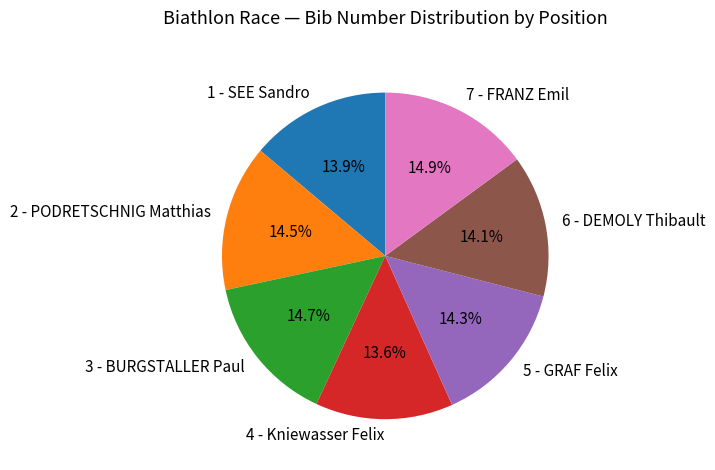

Approximately how many times larger is the value at 3 - BURGSTALLER Paul compared to 6 - DEMOLY Thibault?

1.0